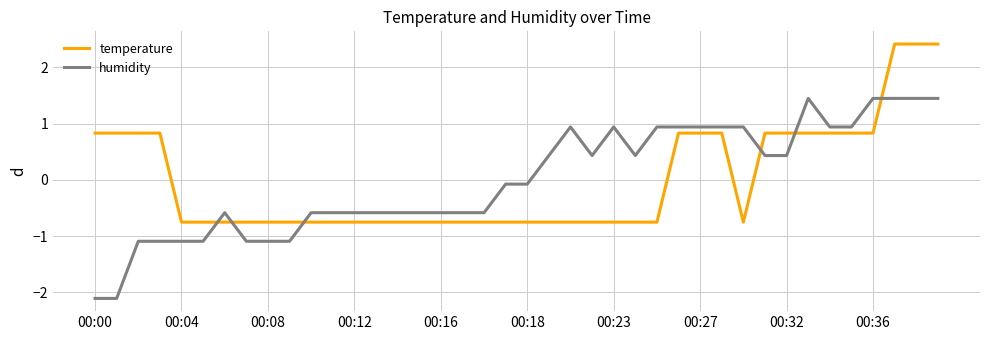

Rank the series by their maximum value, from highest to lowest.

temperature, humidity